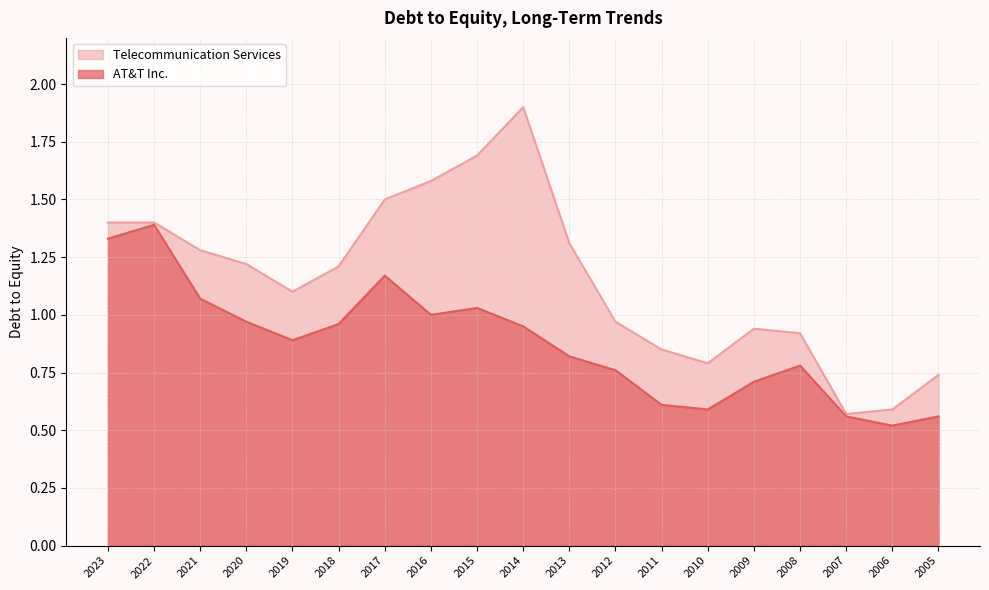

Which category has the lowest value in the Telecommunication Services series?

2007